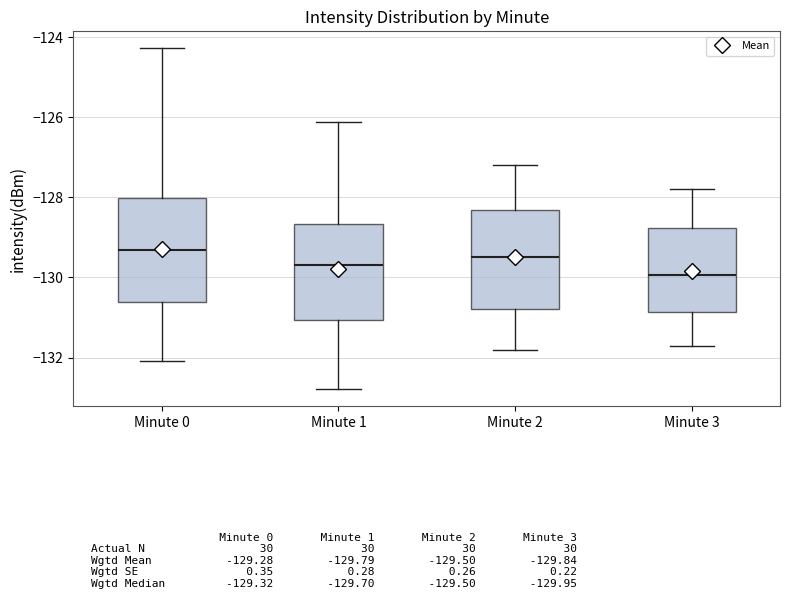

Which box has the lowest median line?

Minute 3